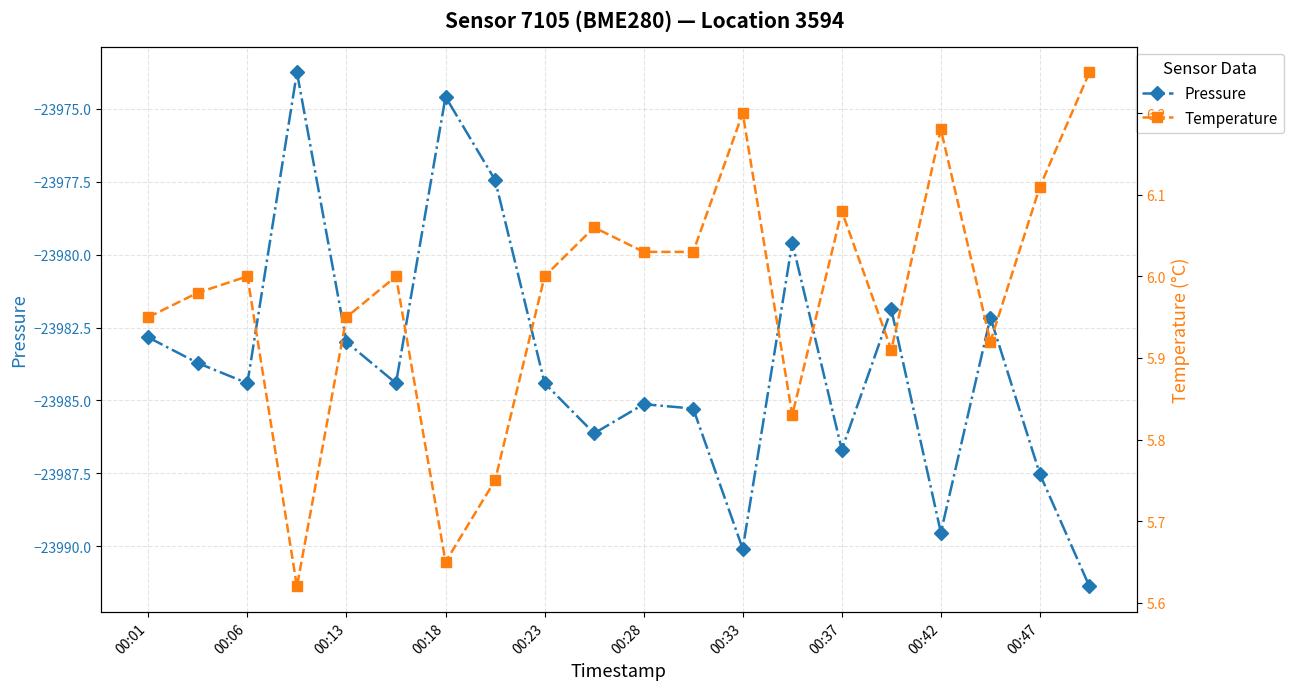

Which series has the largest range (max minus min)?

Pressure